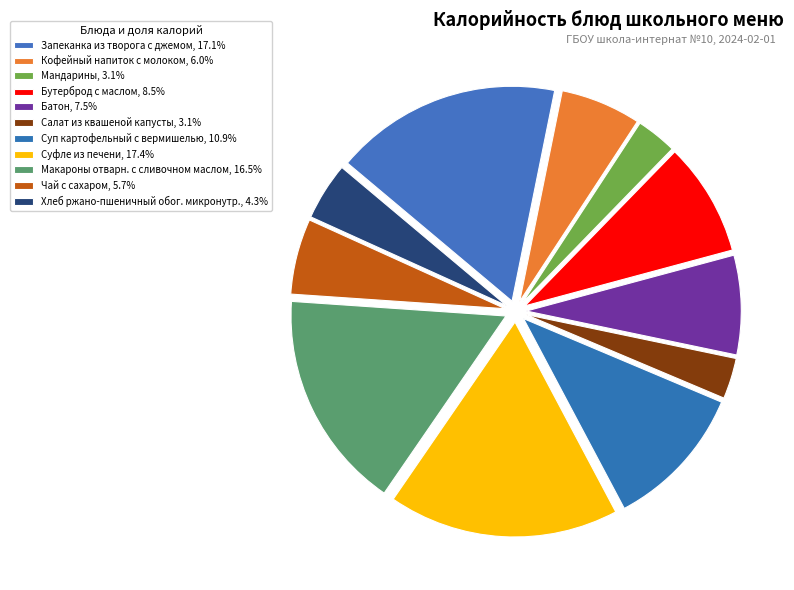

Count the number of slices in the pie.

11